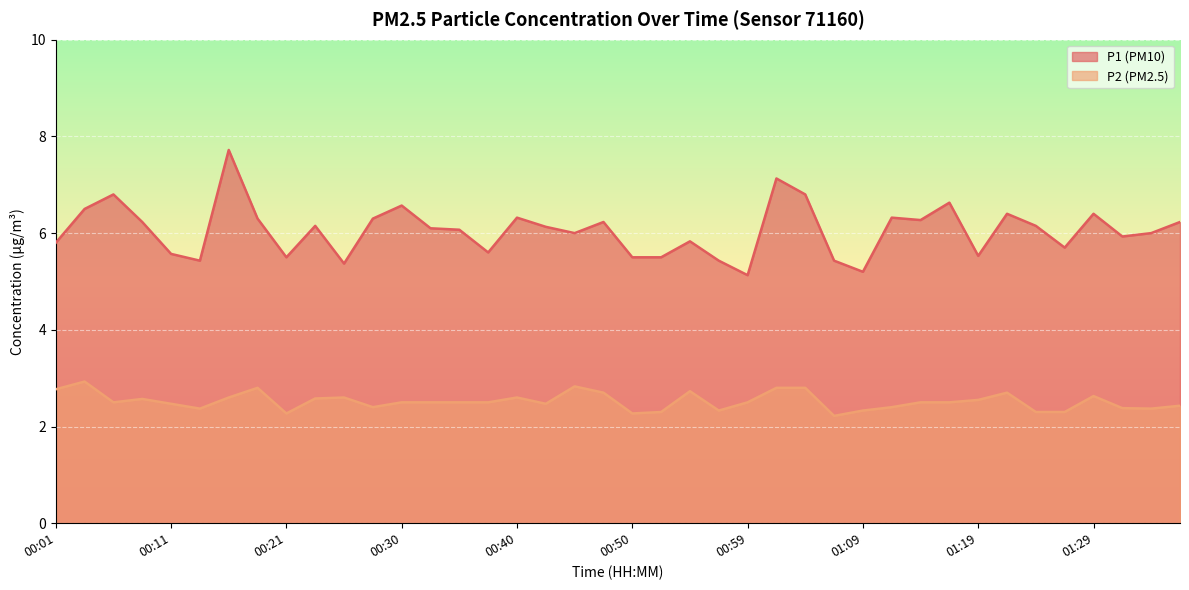

At which category does P2 reach its first local valley?

00:06